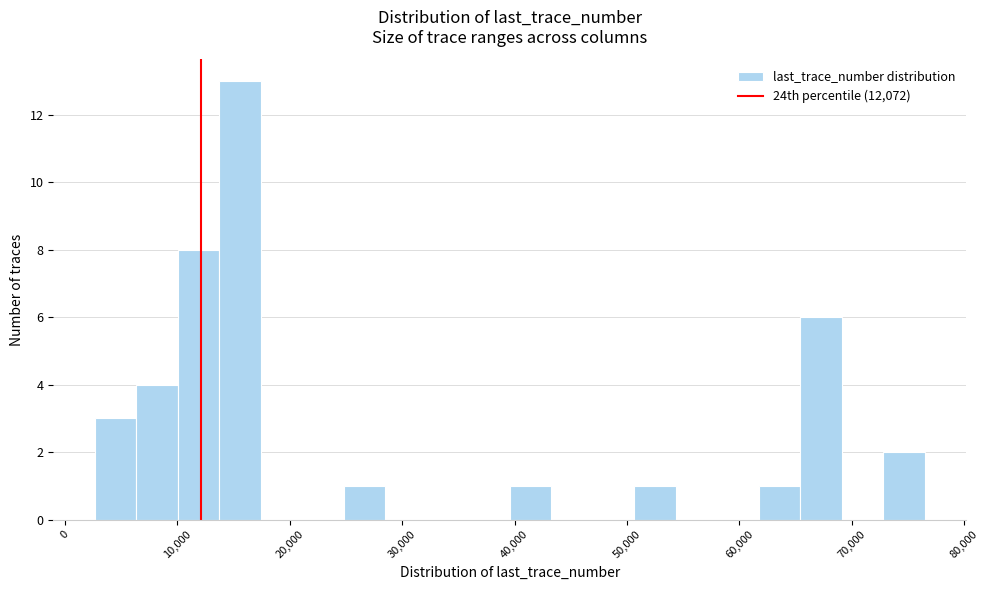

Read against the x-axis, roughly where is the centre of the tallest bar?

16000